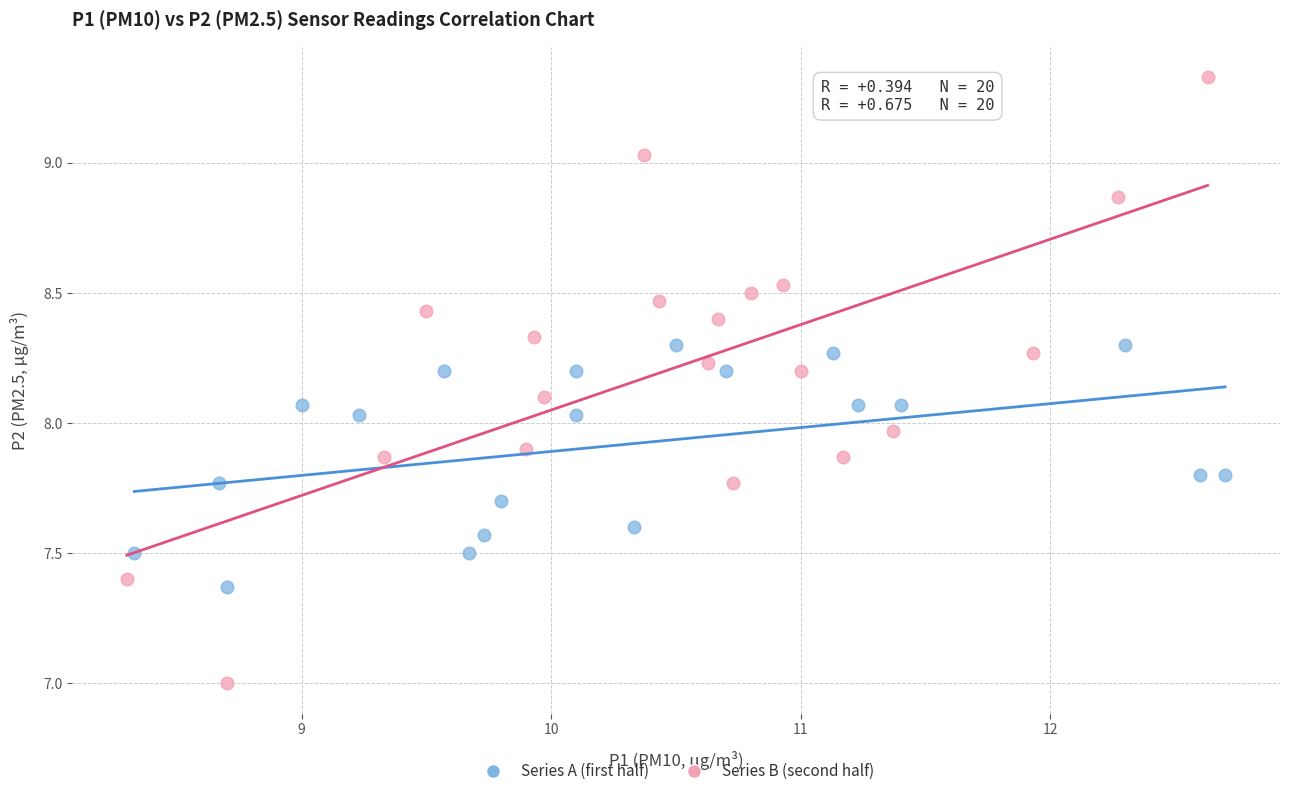

Which series has the widest spread of Y values?

Series B (second half)